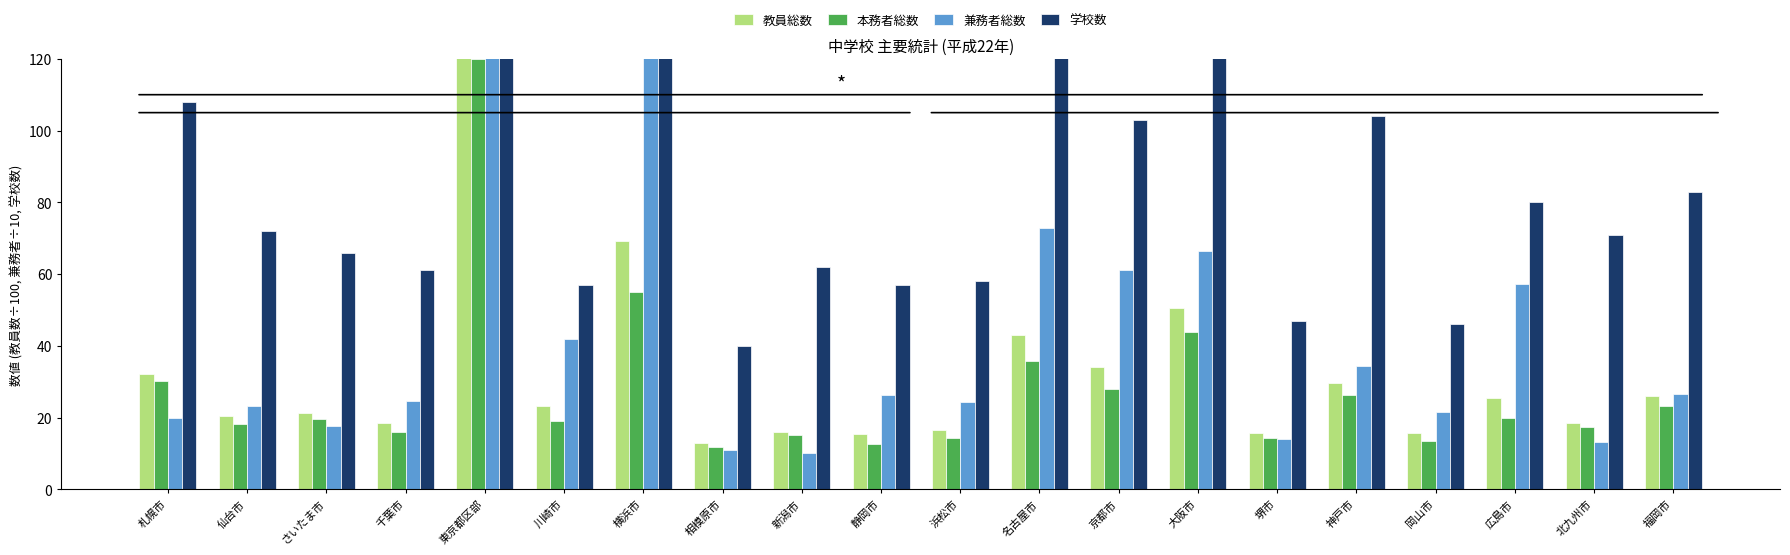

Is it true that 教員総数 equals 15.3 at 静岡市?

True